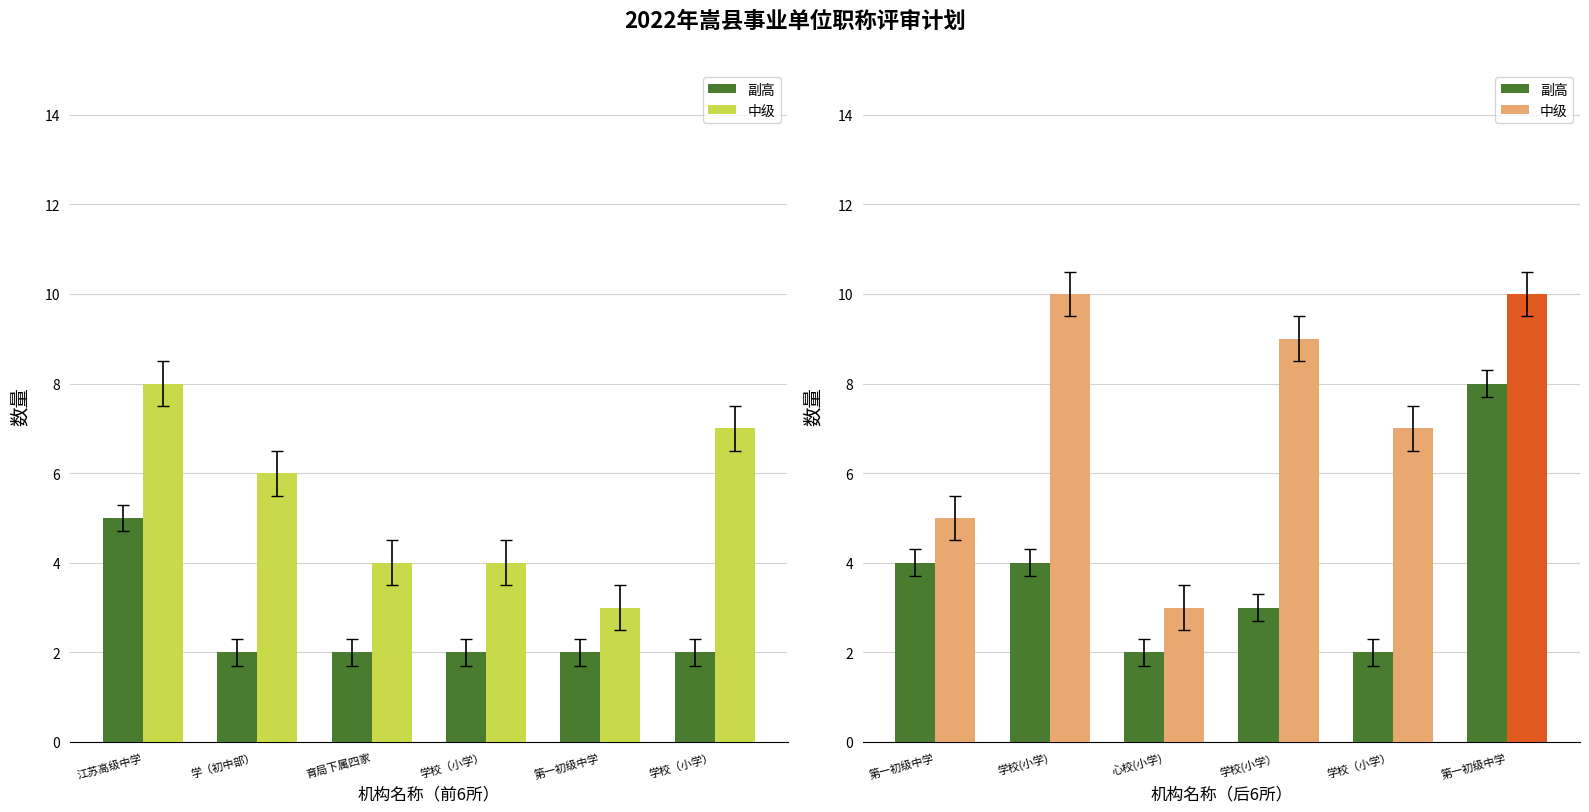

How many values in the 副高 series exceed 4?

1